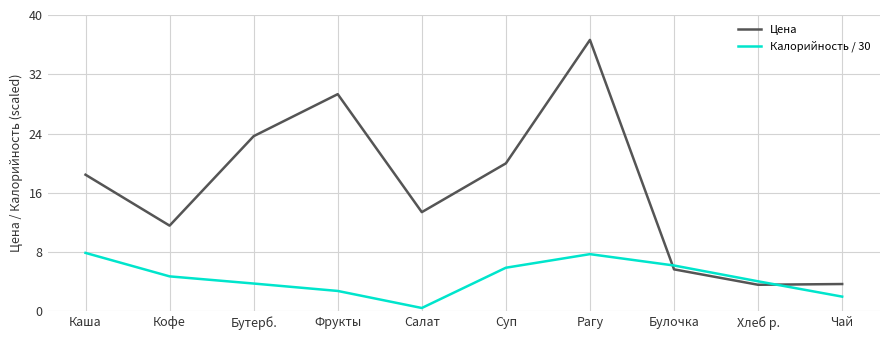

True or false: Цена and Калорийность / 30 cross at least once.

True